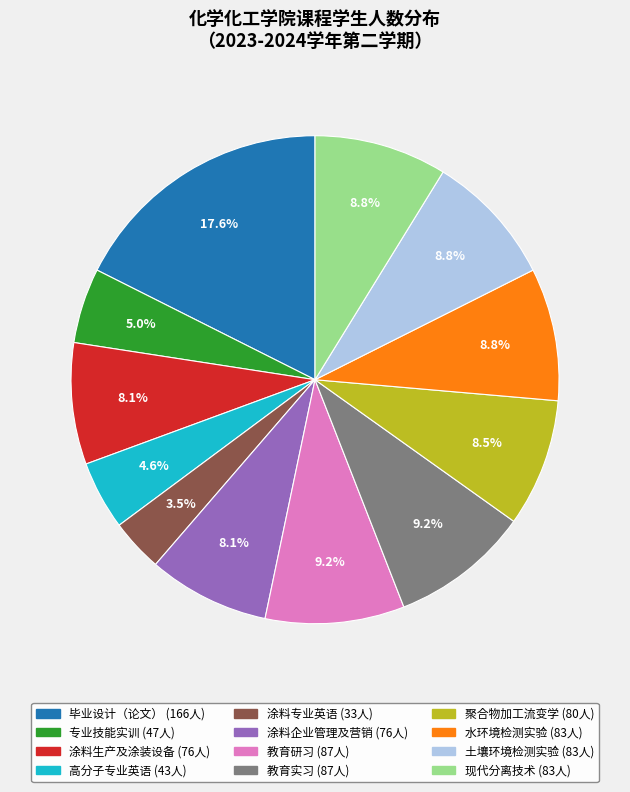

Which slice is the smallest?

涂料专业英语